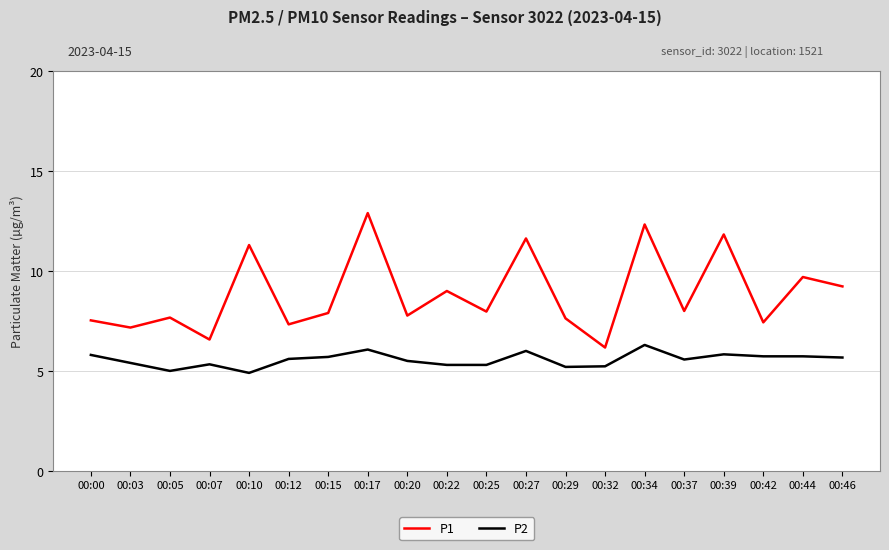

How many lines are shown in the chart?

2